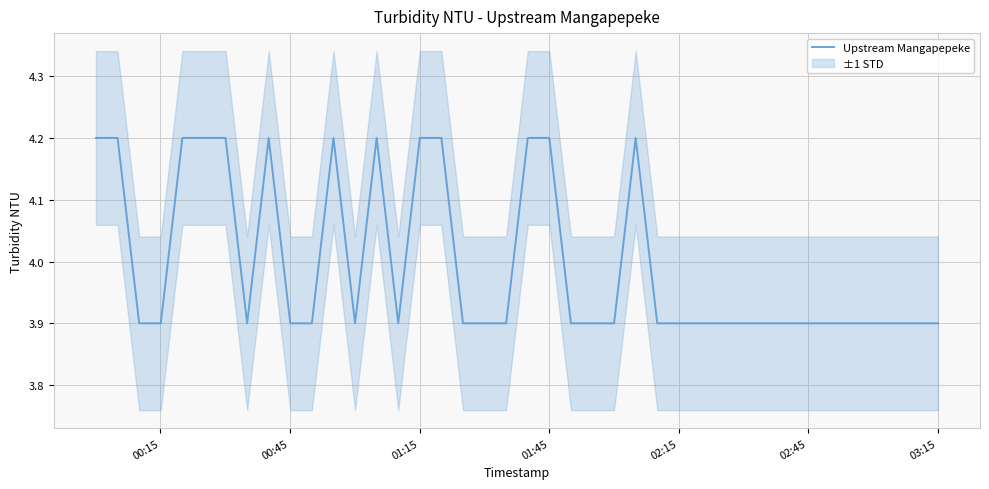

What is the greatest value displayed?

4.2